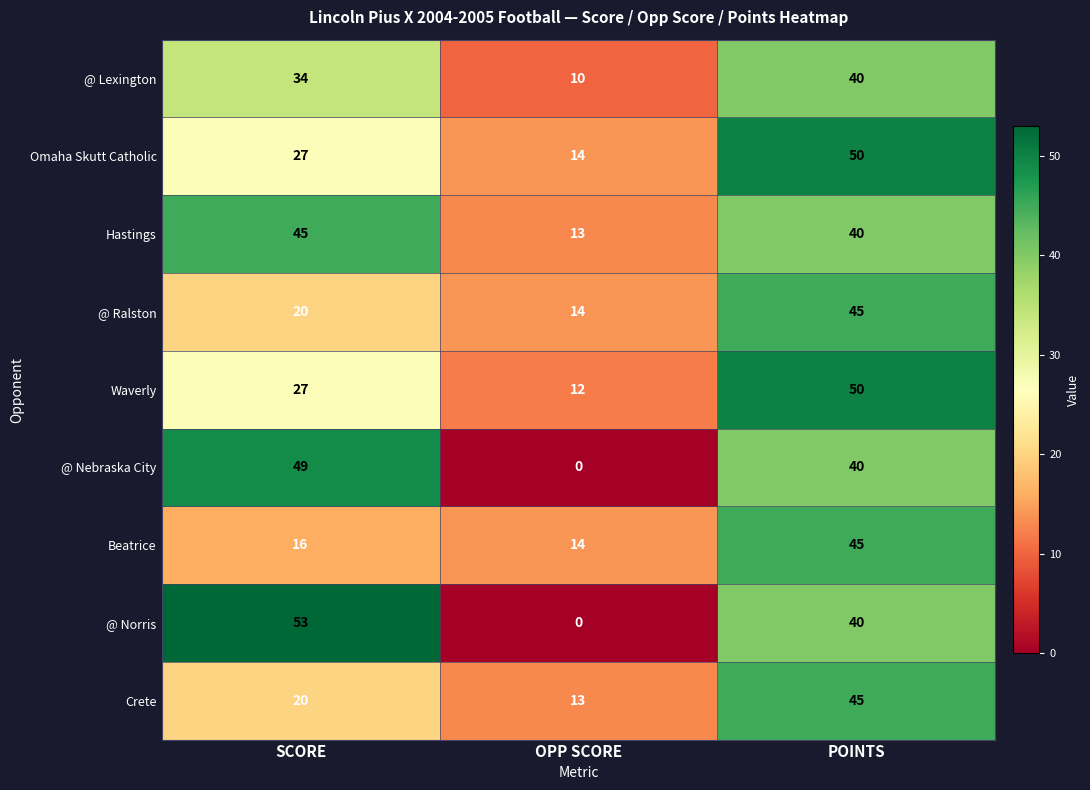

Count the @ Ralston values in the range 14 to 45.

3